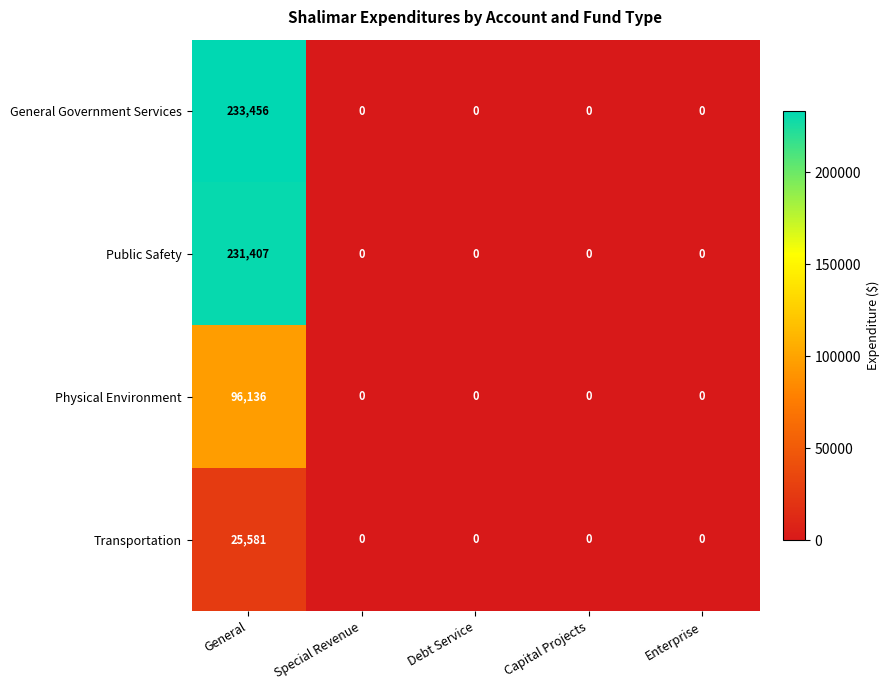

Count the number of categories in the chart.

5